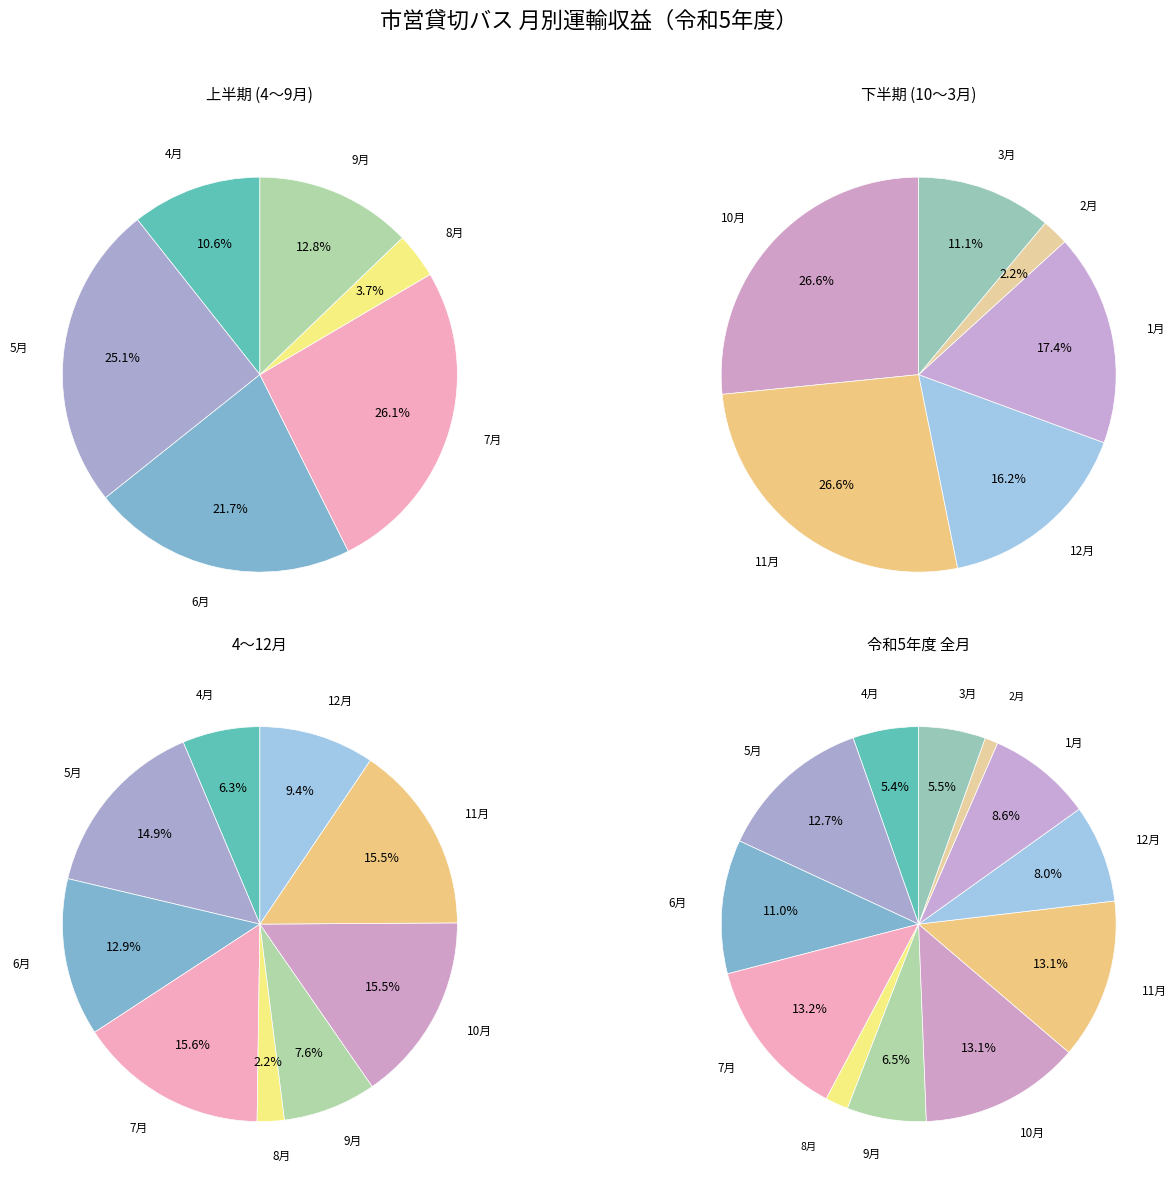

To the nearest percent, what is the combined percentage of 10月 and 2月?

14%